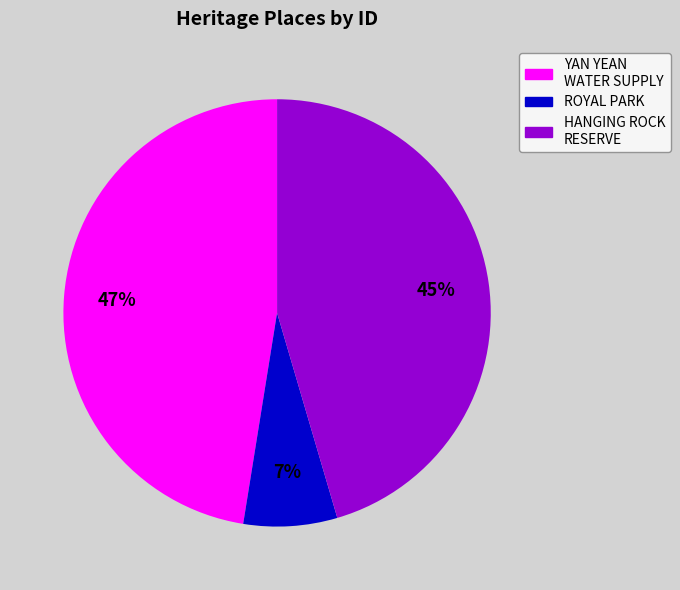

To the nearest percent, what is the average slice percentage?

33%